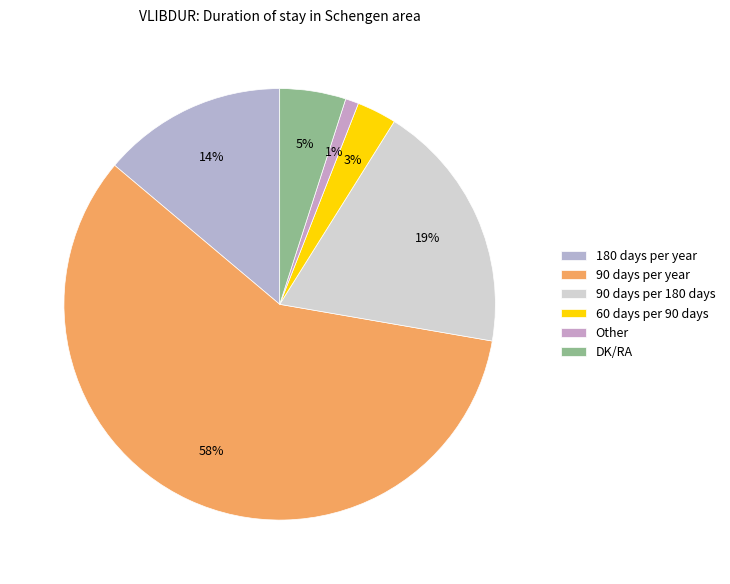

Count the number of slices in the pie.

6